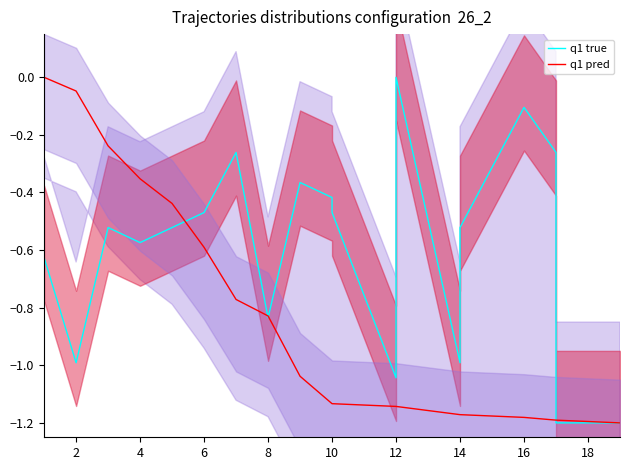

Reading right to left, what are all the values shown in this chart?

q1 true: -1.2	-1.2	-0.3	-0.1	-0.5	-1.0	0.0	-1.0	-0.5	-0.4	-0.4	-0.8	-0.3	-0.5	-0.5	-0.6	-0.5	-1.0	-0.6
q1 pred: -1.2	-1.2	-1.2	-1.2	-1.2	-1.2	-1.1	-1.1	-1.1	-1.1	-1.0	-0.8	-0.8	-0.6	-0.4	-0.4	-0.2	-0.0	0.0